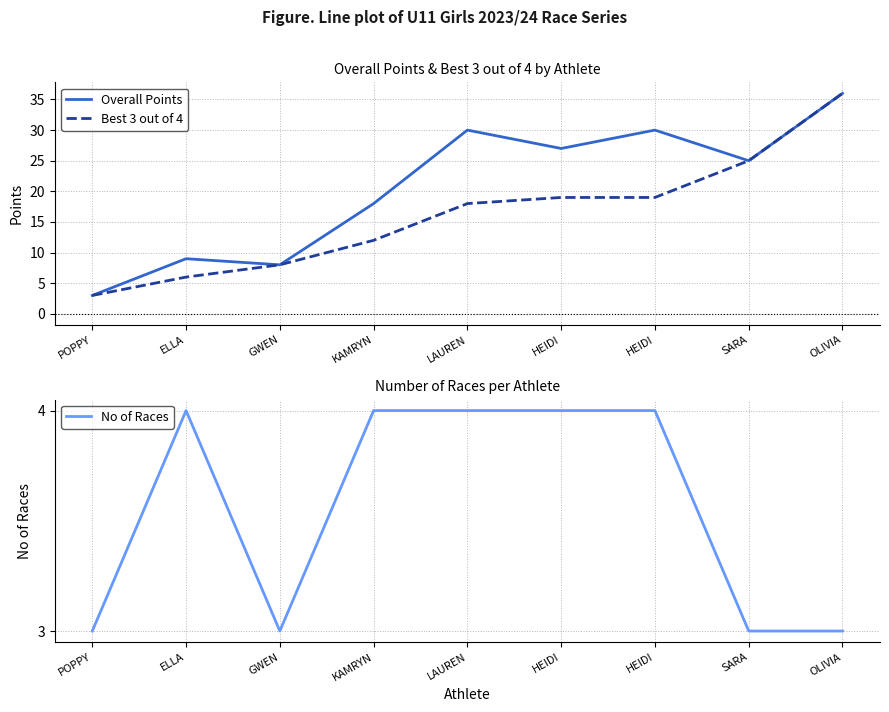

Reading left to right, list all the values displayed in this chart.

Overall Points: POPPY=3	ELLA=9	GWEN=8	KAMRYN=18	LAUREN=30	HEIDI=27	HEIDI=30	SARA=25	OLIVIA=36
Best 3 out of 4: POPPY=3	ELLA=6	GWEN=8	KAMRYN=12	LAUREN=18	HEIDI=19	HEIDI=19	SARA=25	OLIVIA=36
No of Races: POPPY=3	ELLA=4	GWEN=3	KAMRYN=4	LAUREN=4	HEIDI=4	HEIDI=4	SARA=3	OLIVIA=3